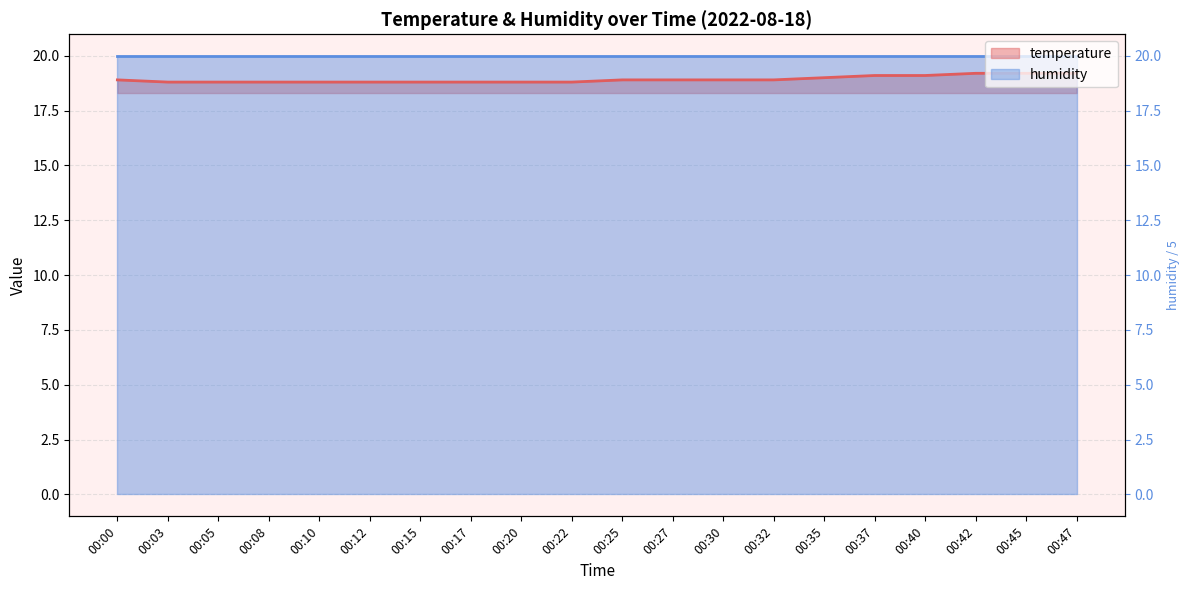

At which category does the chart reach its minimum across all series?

00:03